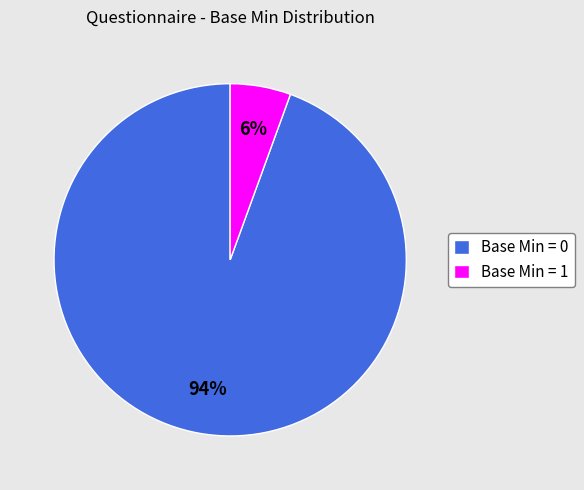

Do Base Min = 1 and Base Min = 0 together represent more than half of the pie?

Yes